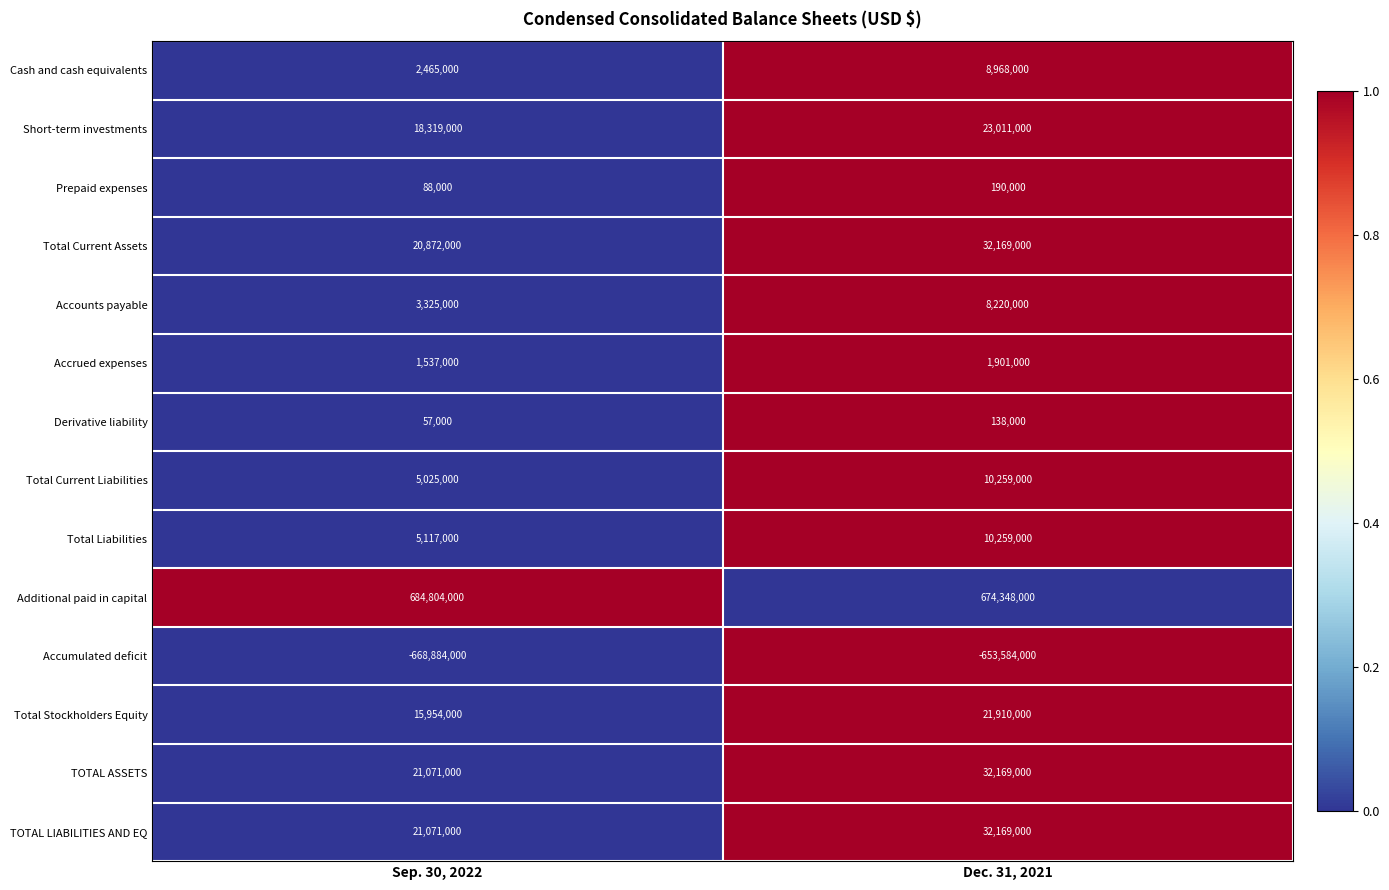

Which series changed the most between Sep. 30, 2022 and Dec. 31, 2021?

Accumulated deficit